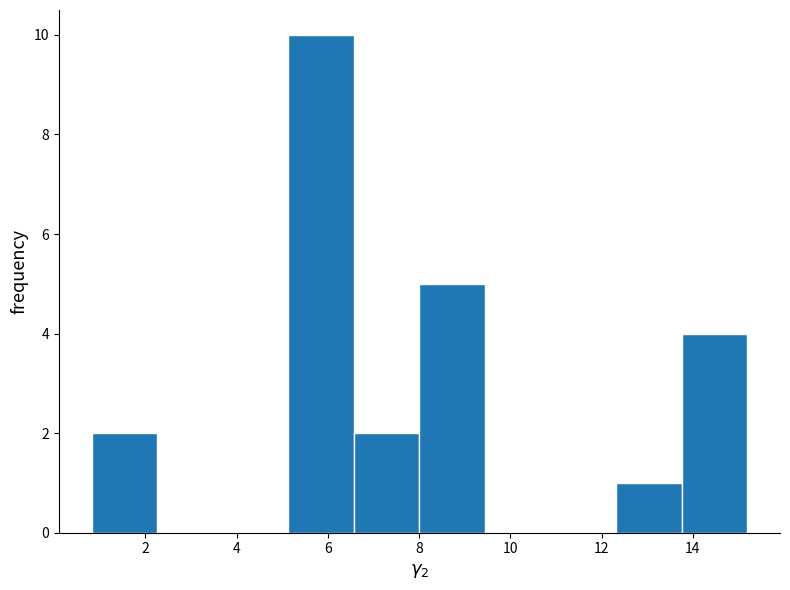

Reading left to right, transcribe this chart: for each bar, give the range it covers on the x-axis and its height. Neither the bar edges nor the heights are printed on the chart, so give them approximately, as read against the axes.

0.8 to 2.2: 2
2.2 to 3.6: 0
3.6 to 5.2: 0
5.2 to 6.6: 10
6.6 to 8.0: 2
8.0 to 9.4: 5
9.4 to 10.8: 0
10.8 to 12.4: 0
12.4 to 13.8: 1
13.8 to 15.2: 4